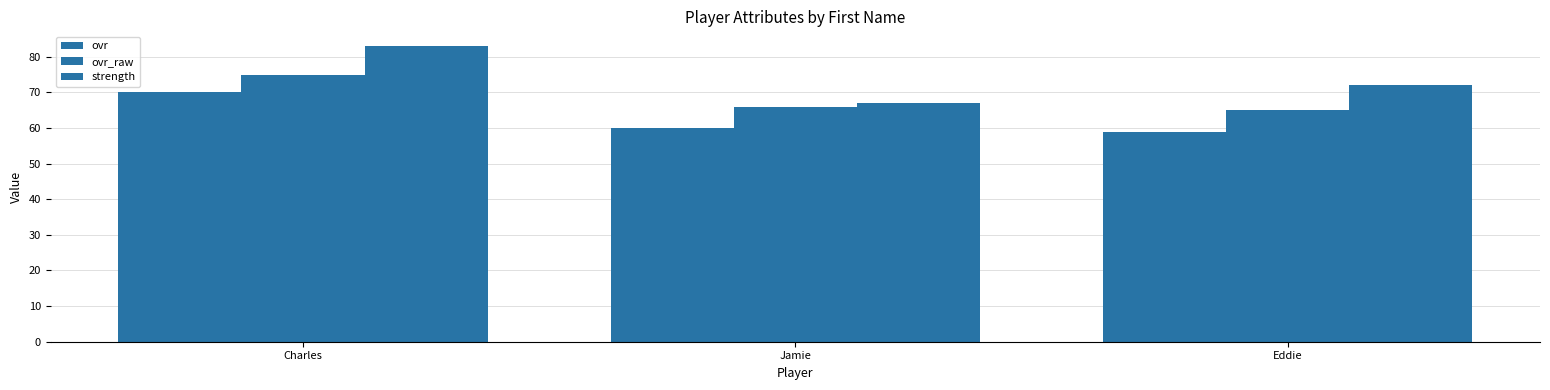

What is the average value of the ovr series?

63